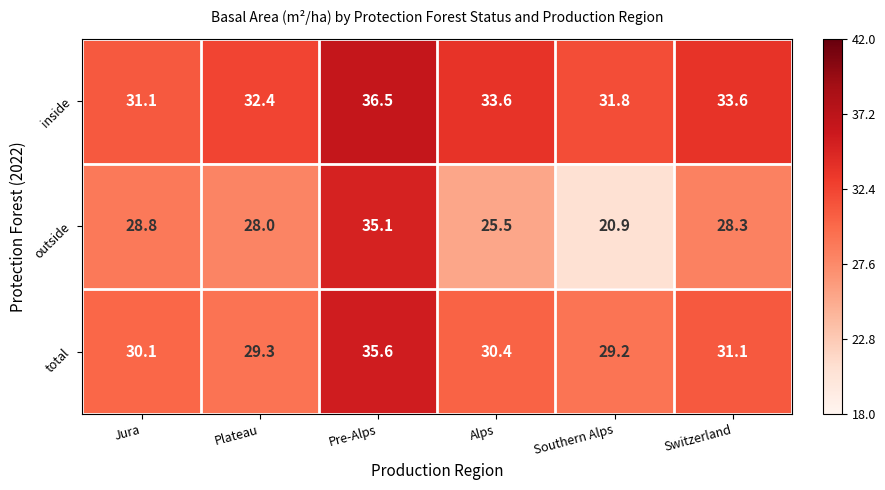

At which category does the chart reach its minimum across all series?

Southern Alps